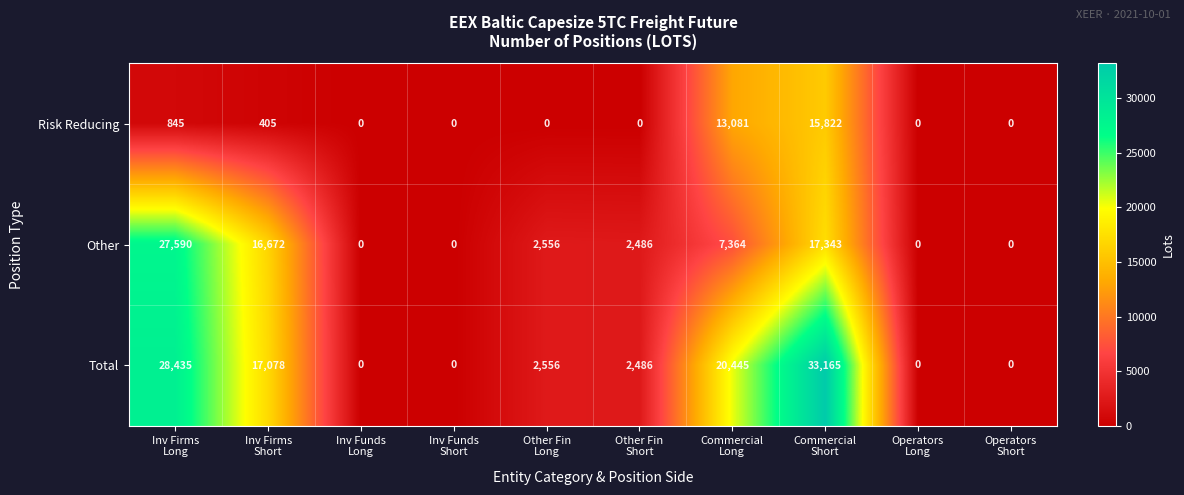

Which series has the largest total across all categories?

Total